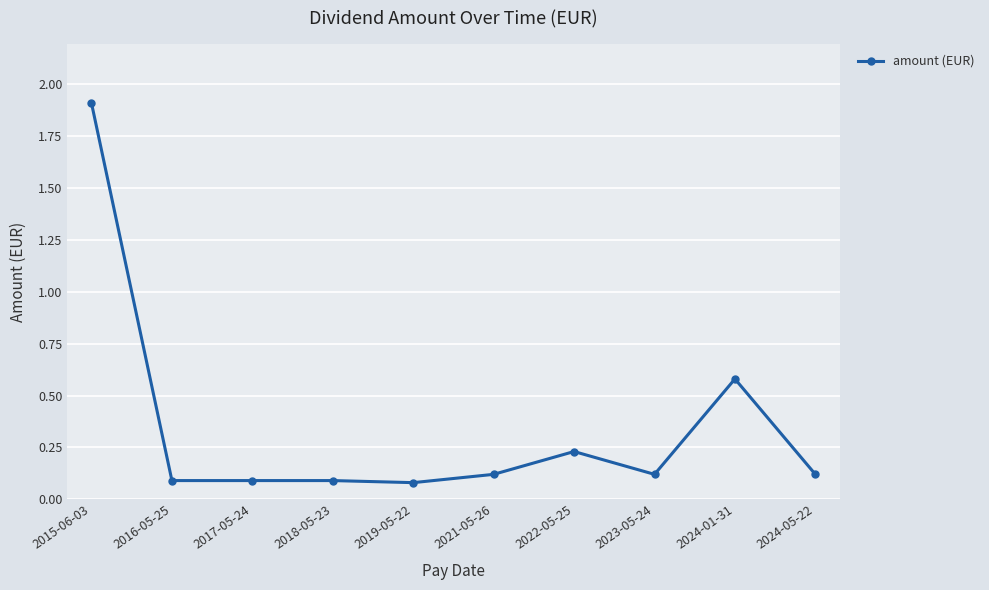

What is the label of the 2nd point from the right?

2024-01-31